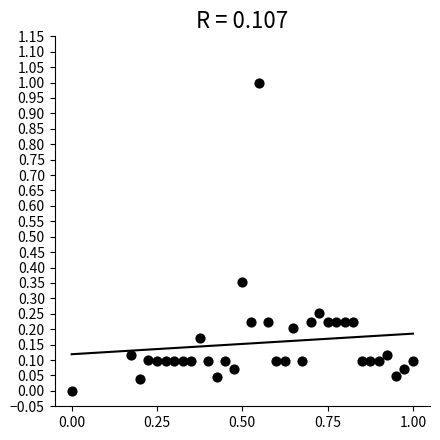

What is the range of Y values (max minus min)?

1.0